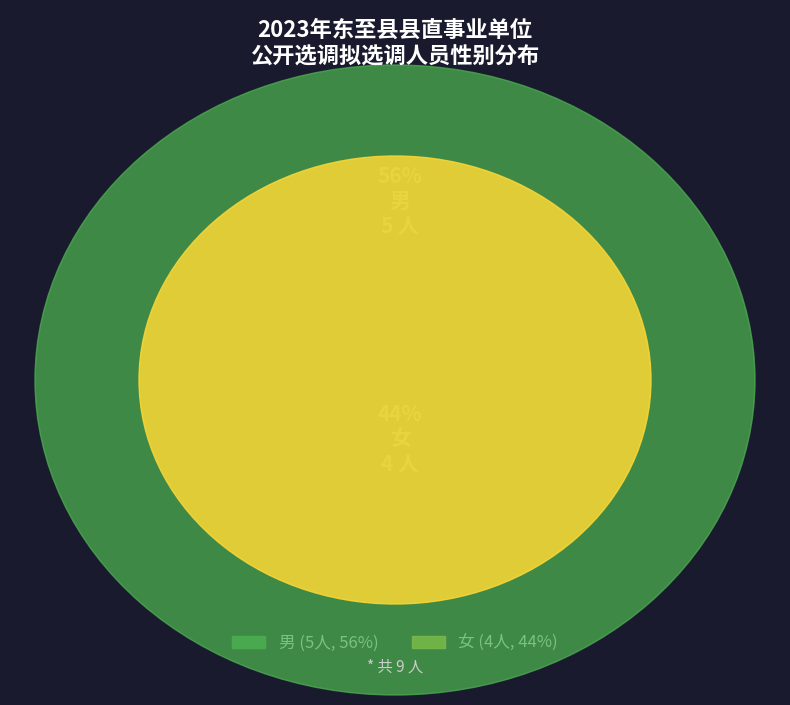

What portion of the pie excludes 女?

55.6%